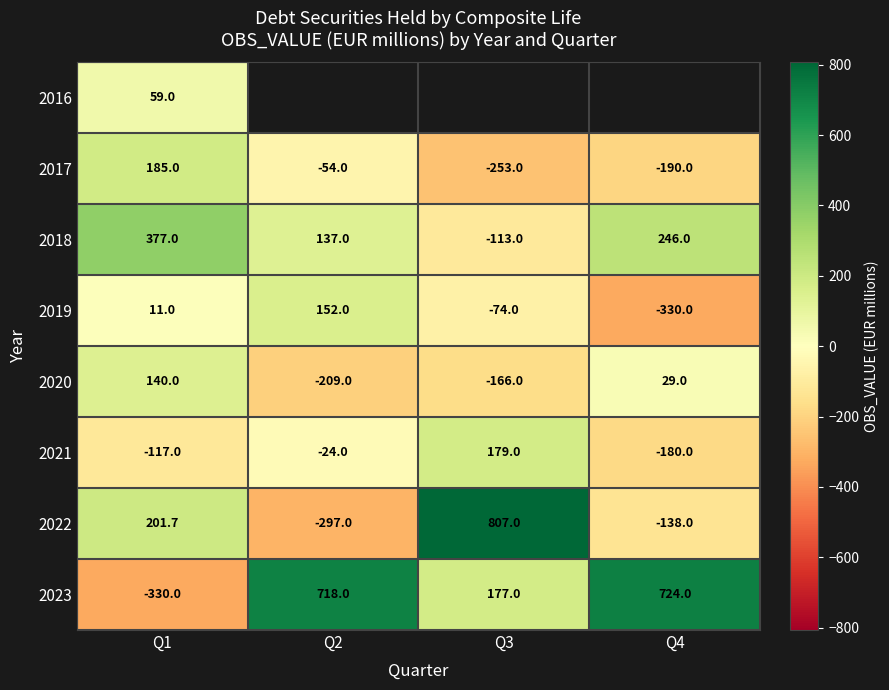

Is the value of 2017 at Q3 greater than the value of 2021 at Q2?

No